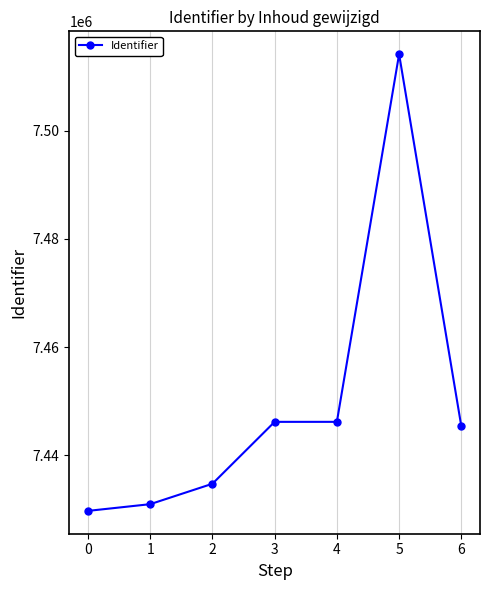

Approximately how many times larger is the value at 0 compared to 2?

1.0